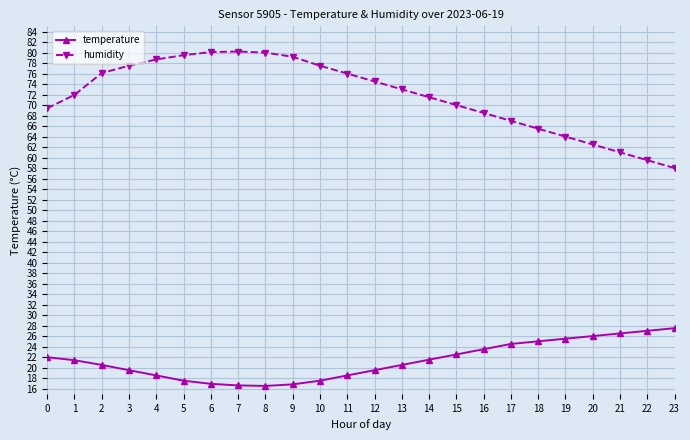

What is the difference between the maximum and minimum values in the humidity series?

22.2